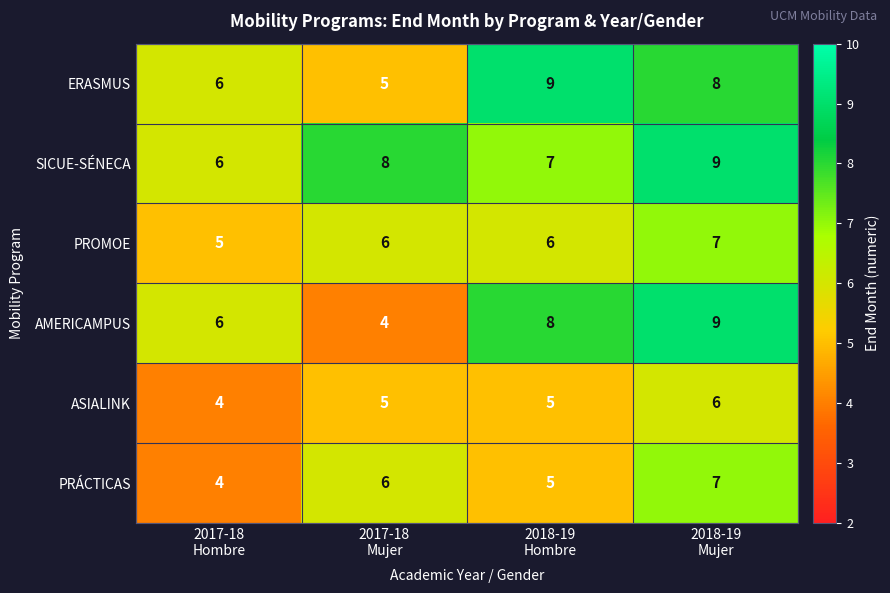

Reading right to left, transcribe all the data shown in this chart.

ERASMUS: 8	9	5	6
SICUE-SÉNECA: 9	7	8	6
PROMOE: 7	6	6	5
AMERICAMPUS: 9	8	4	6
ASIALINK: 6	5	5	4
PRÁCTICAS: 7	5	6	4